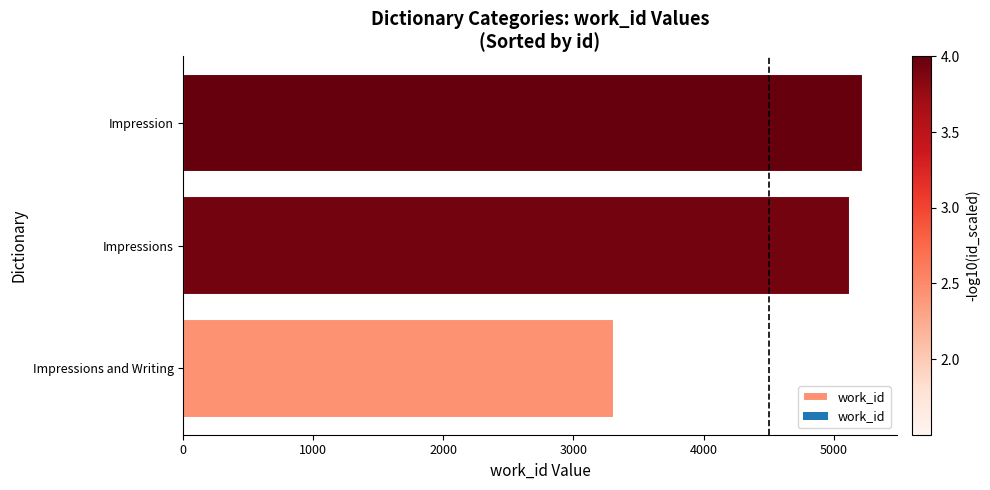

True or false: the data shows 5225 at Impression.

True